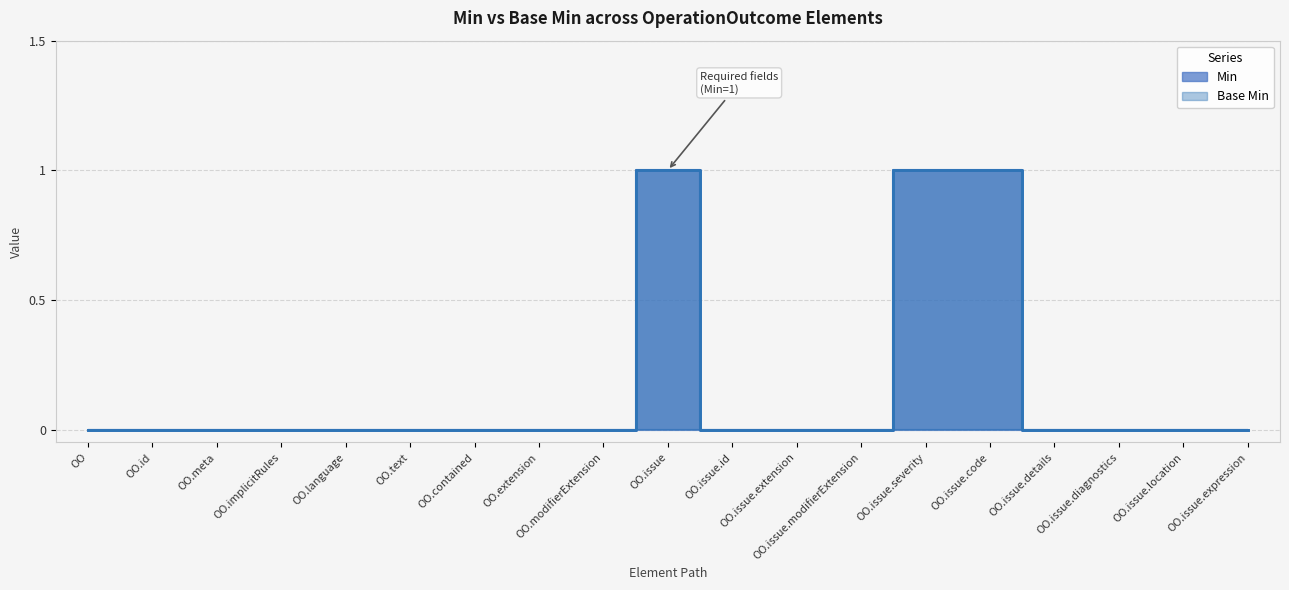

Reading right to left, what are all the values shown in this chart?

Min: 0	0	0	0	1	1	0	0	0	1	0	0	0	0	0	0	0	0	0
Base Min: 0	0	0	0	1	1	0	0	0	1	0	0	0	0	0	0	0	0	0